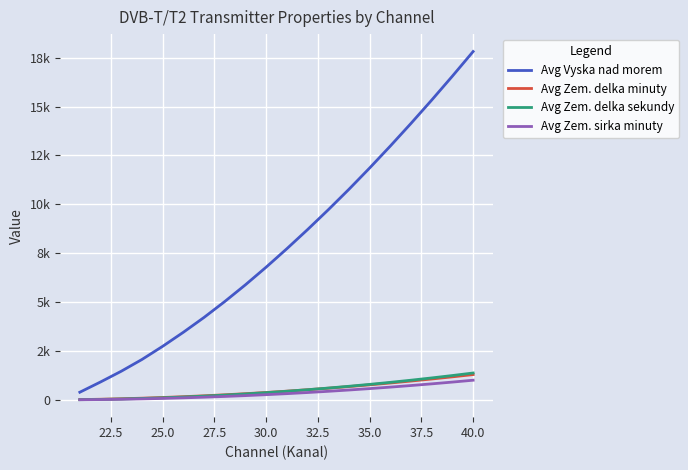

Does the chart display data point markers on the line(s)?

No